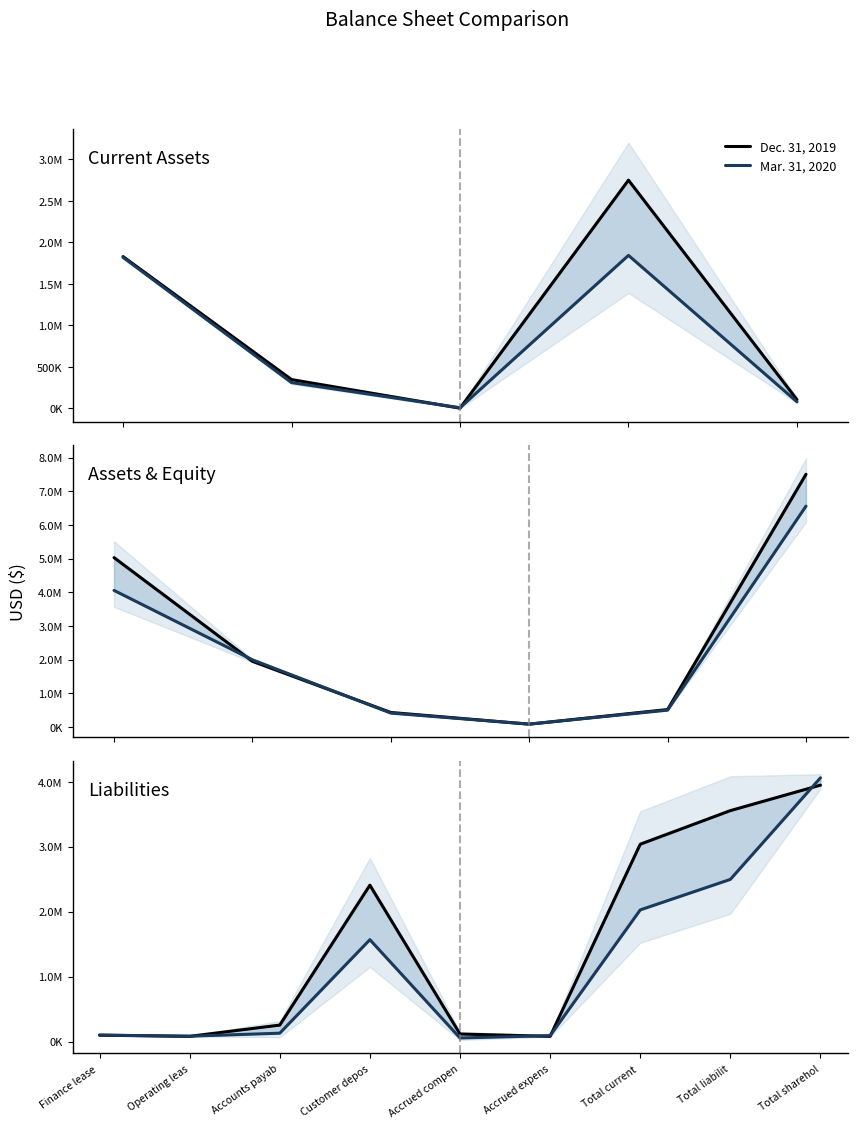

True or false: Mar. 31, 2020 has a value of 82081 at Accrued compen.

False